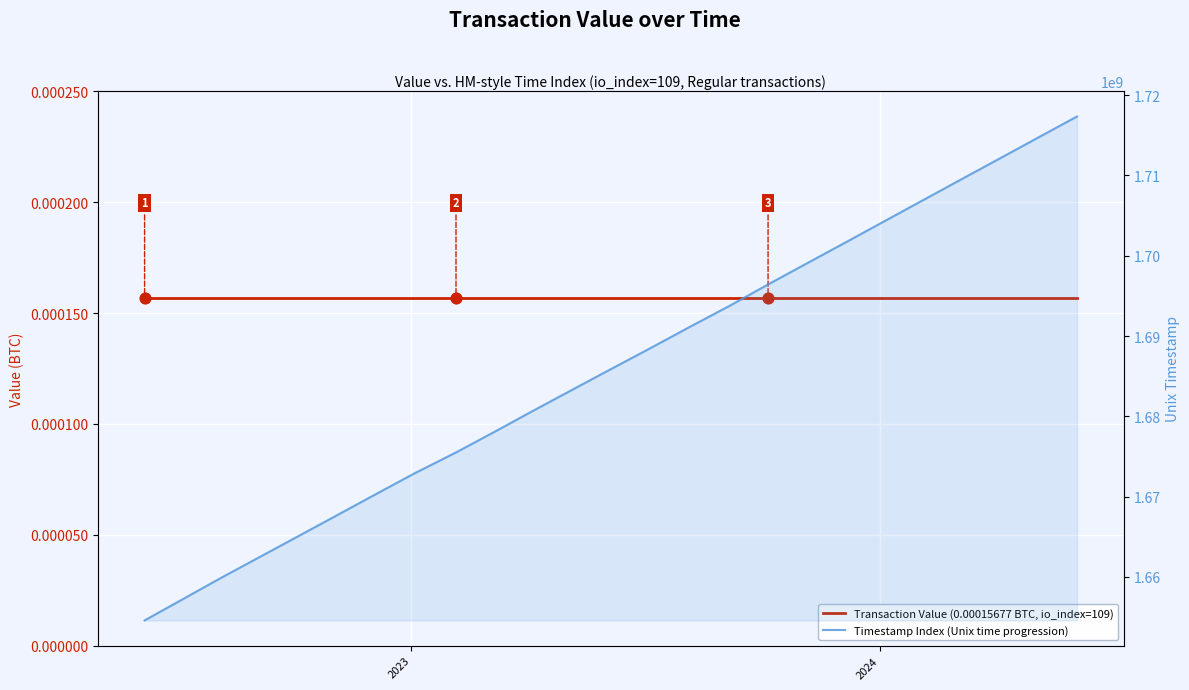

Which series contains the highest Y value?

Timestamp Index (Unix time progression)